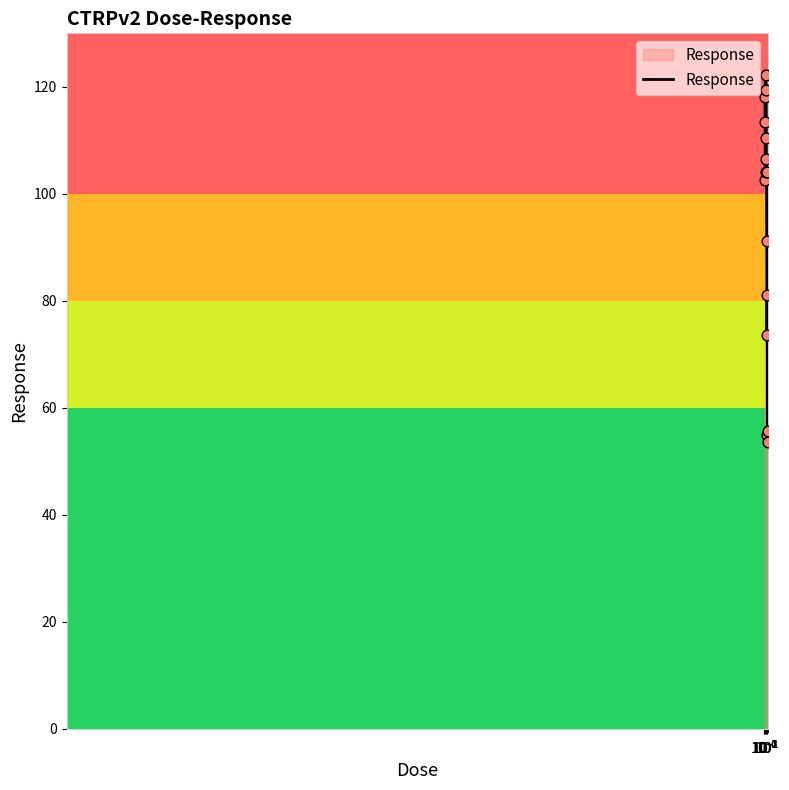

What is the greatest value displayed?

122.3